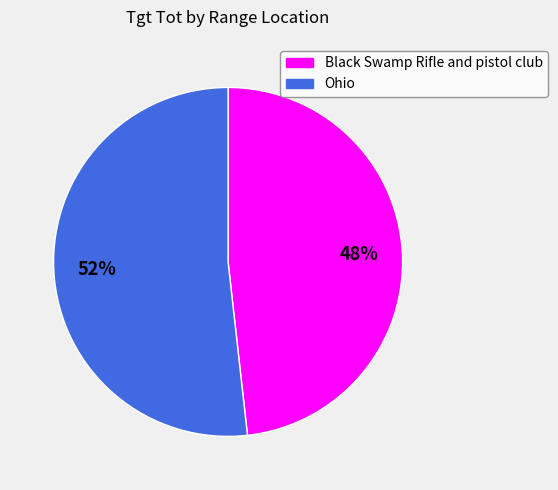

To the nearest percent, what portion does Black Swamp Rifle and pistol club represent?

48%